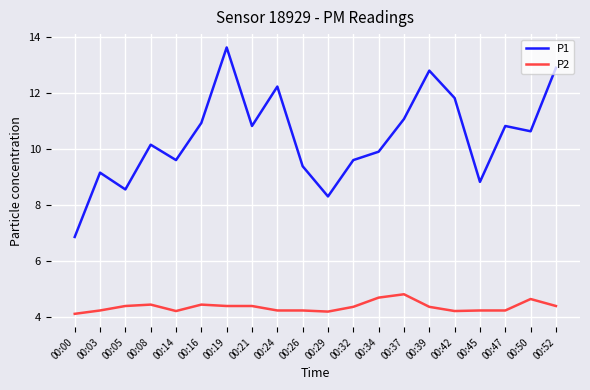

At which category does P1 reach its first local valley?

00:05